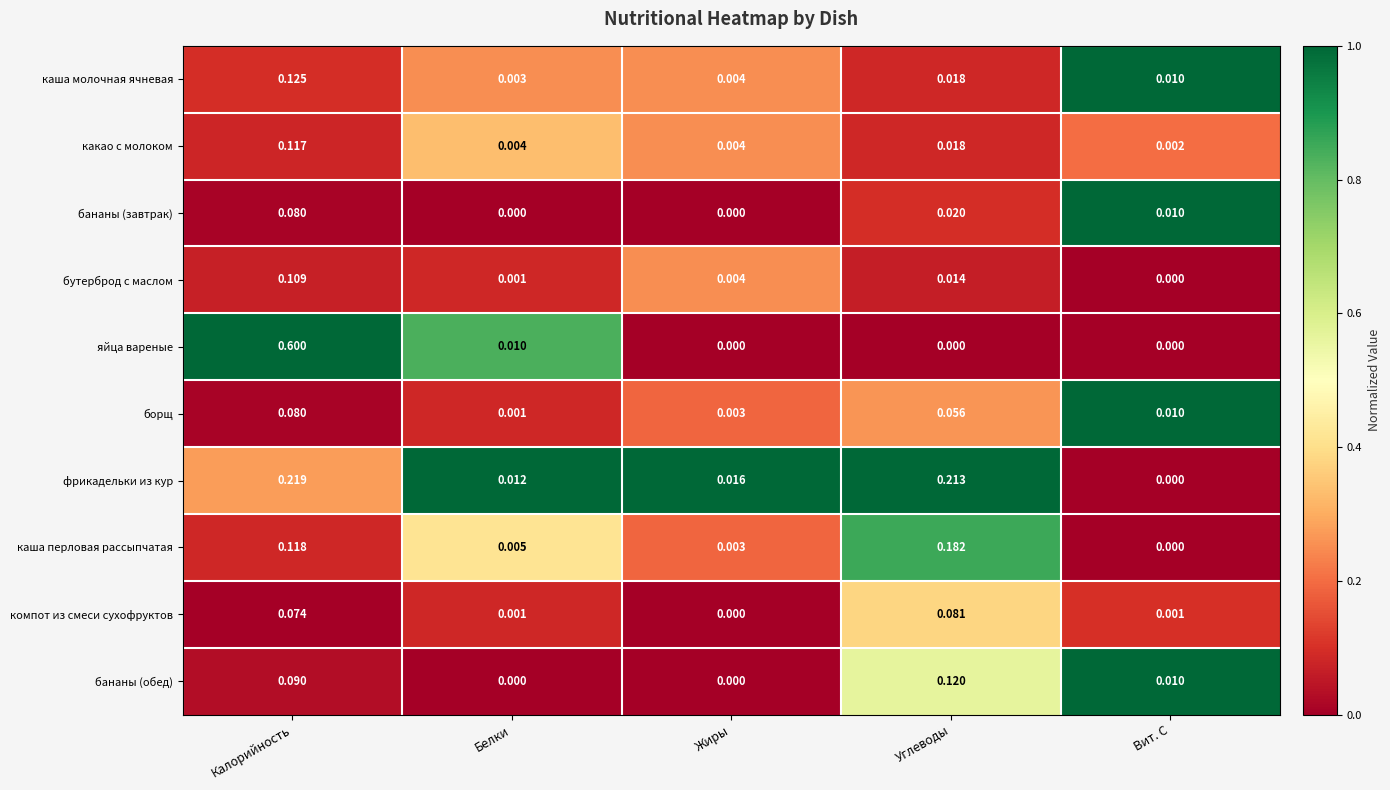

At which category is the sum across all series the highest?

Калорийность